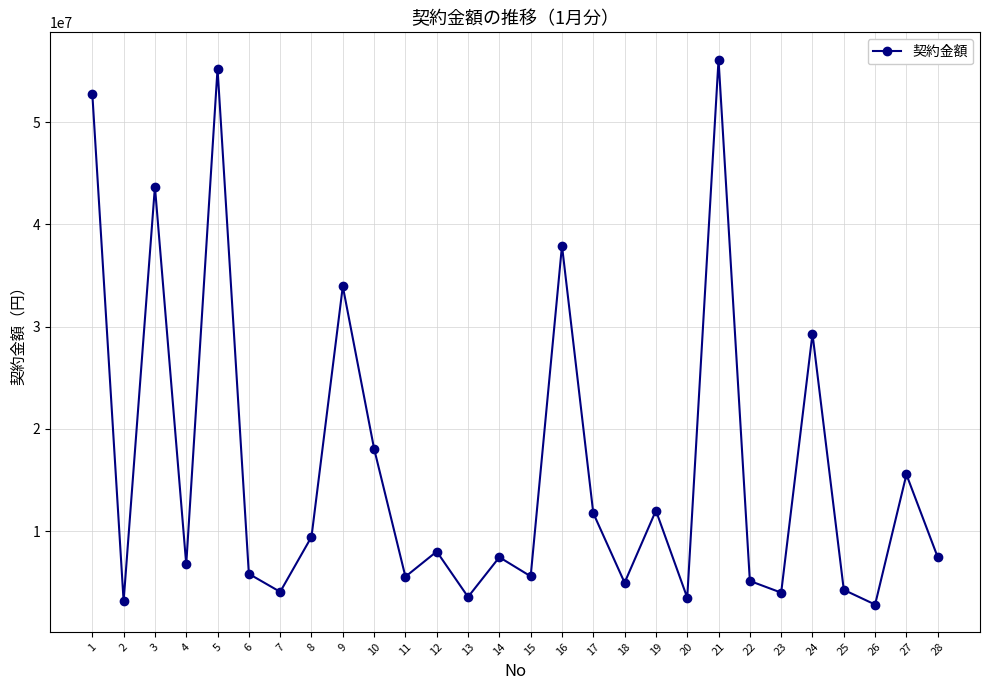

What is the difference between the maximum and minimum values?

53279100